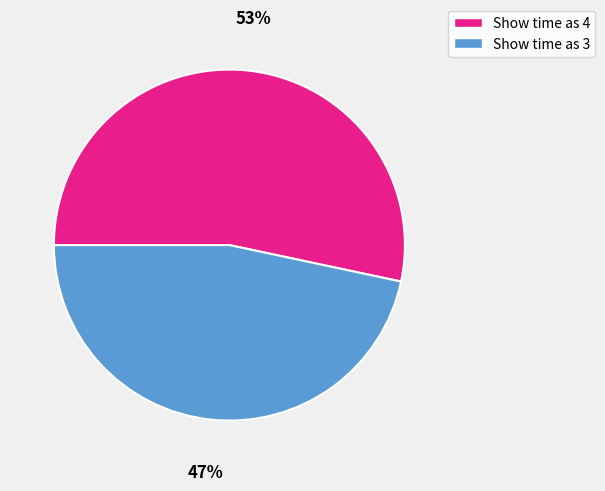

The Show time as 3 slice represents 36% of the pie. True or false?

False